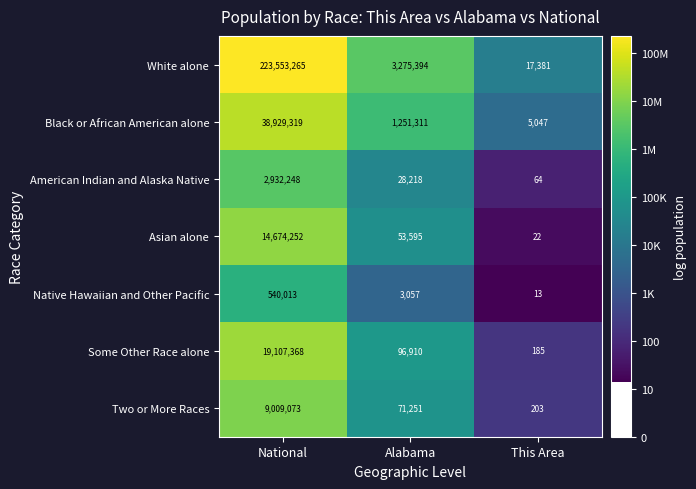

Between National and Alabama, which series saw the biggest shift?

White alone